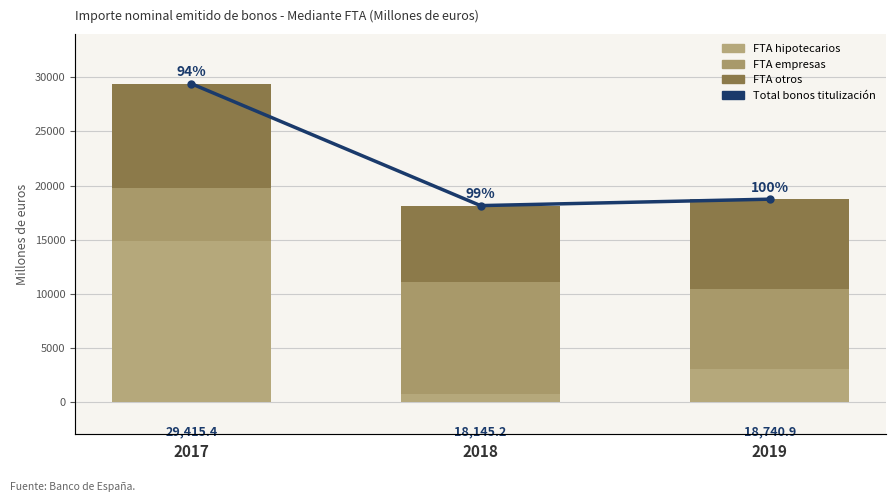

Rank the series at 2017 from highest to lowest value.

Total bonos titulización, FTA hipotecarios, FTA otros, FTA empresas